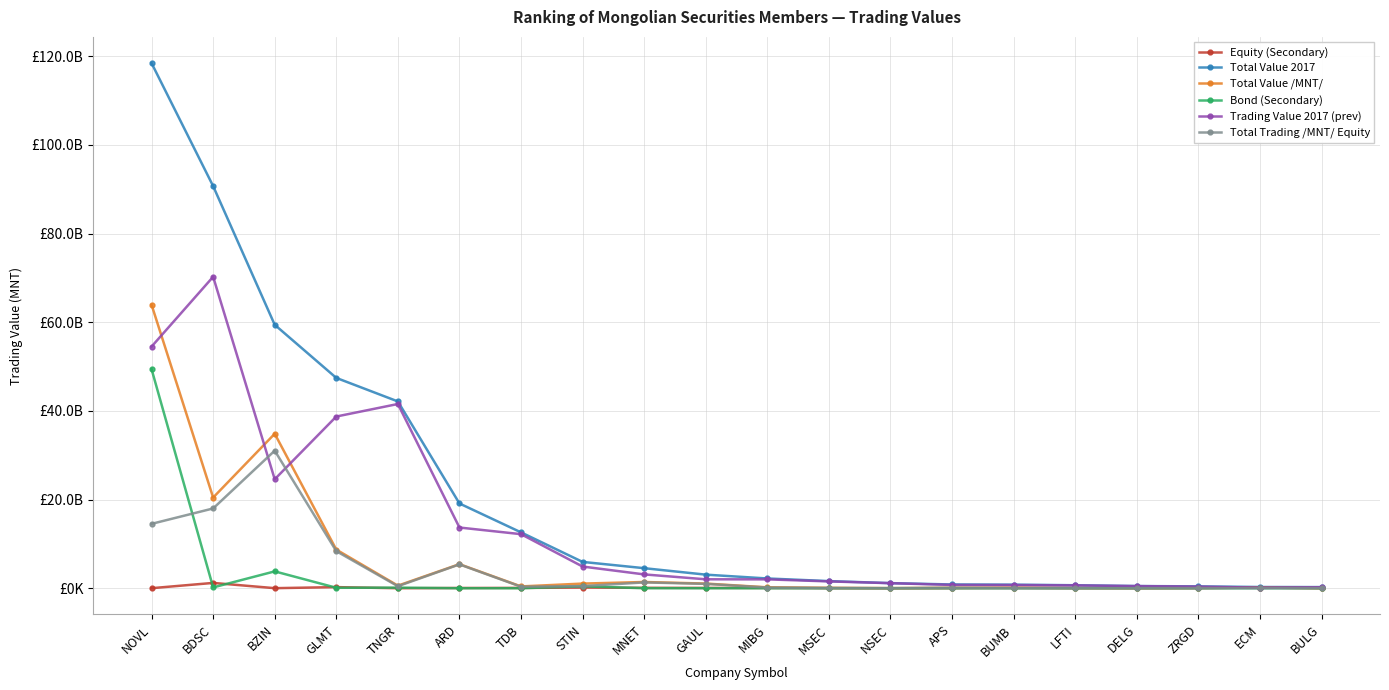

Reading right to left, list all the values displayed in this chart.

Equity (Secondary): 410960.0	145847402.1	35983704.0	13087040.0	31053564.0	85032964.4	2575425.0	1832200.0	23582713.6	51405992.0	66960686.0	86019412.2	151171749.9	68099544.5	48536569.1	99330.0	247744820.7	11132000.0	1196703604.2	6403241.6
Total Value 2017: 254530722.0	273026434.9	416575468.4	489166524.4	672563930.0	801289166.3	844380231.0	1148763064.0	1605288513.3	2198392921.4	3063136124.1	4519928756.6	5935816326.8	12599813878.2	19119193511.1	42140929294.9	47449770848.0	59433950000.0	90725183516.6	118466515528.5
Total Value /MNT/: 28444624.0	145847402.1	48583704.0	13087040.0	31053564.0	85032964.4	102575425.0	11790787.0	69082713.6	201293275.0	1049174400.0	1404276201.2	1044795180.9	405741394.5	5425084639.1	577721542.0	8712713145.7	34848671557.0	20457014165.2	63952431476.6
Bond (Secondary): 0.0	0.0	0.0	0.0	0.0	0.0	0.0	0.0	0.0	0.0	0.0	7735000.0	420805960.0	0.0	0.0	125242400.0	100348840.0	3800273940.0	180180000.0	49421507300.0
Trading Value 2017 (prev): 226086098.0	127179032.8	367991764.4	476079484.4	641510366.0	716256201.8	741804806.0	1136972277.0	1536205799.7	1997099646.4	2013961724.1	3115652555.4	4891021145.9	12194072483.7	13694108872.0	41563207752.9	38737057702.3	24585278443.0	70268169351.5	54514084051.9
Total Trading /MNT/ Equity: 28033664.0	0.0	12600000.0	0.0	0.0	0.0	100000000.0	9958587.0	45500000.0	149887283.0	982213714.0	1310521789.0	472817471.0	337641850.0	5376548070.0	452379812.0	8364619485.0	31037265617.0	17996919361.0	14524520935.0